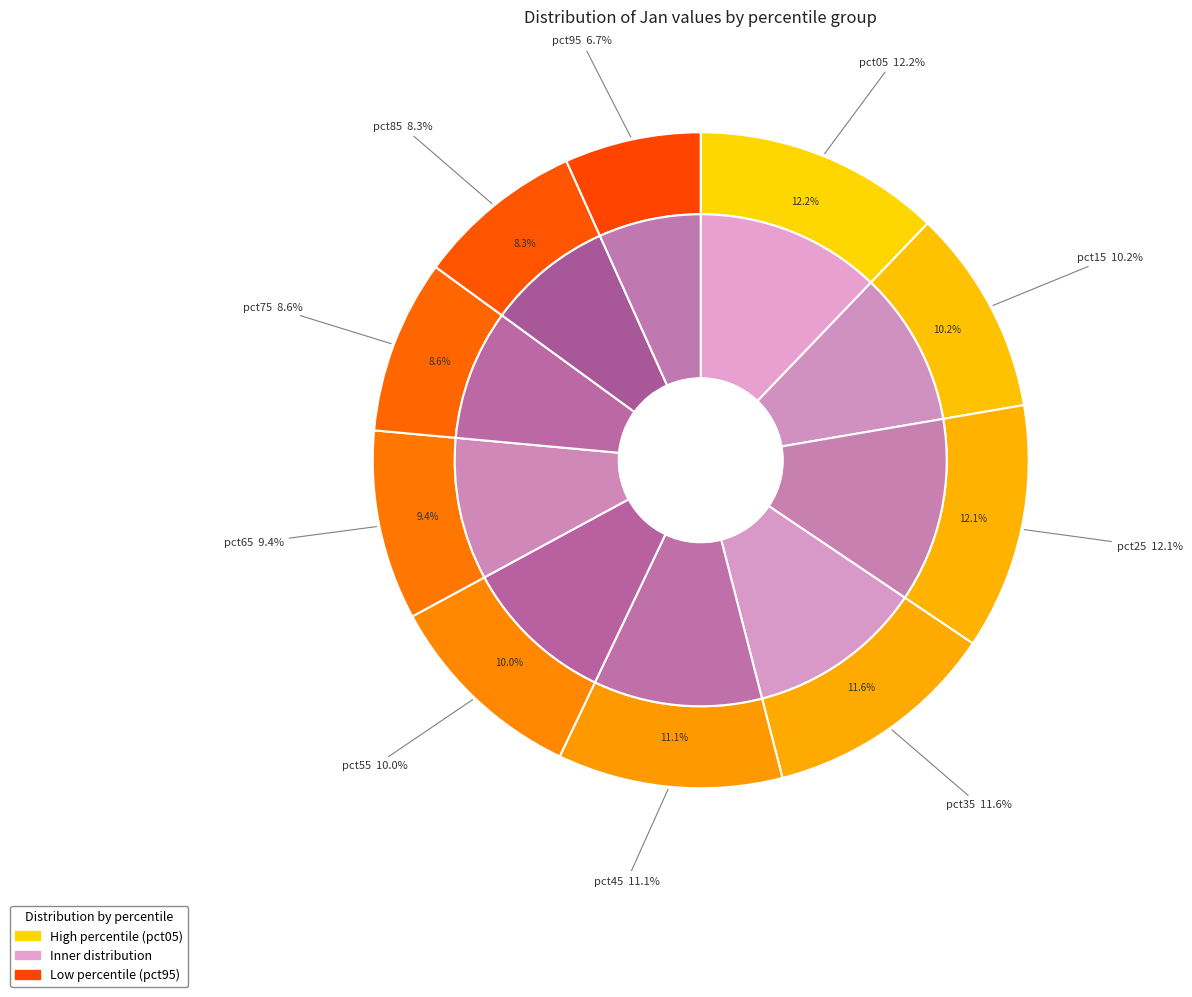

The pct35 slice represents 12% of the pie. True or false?

True